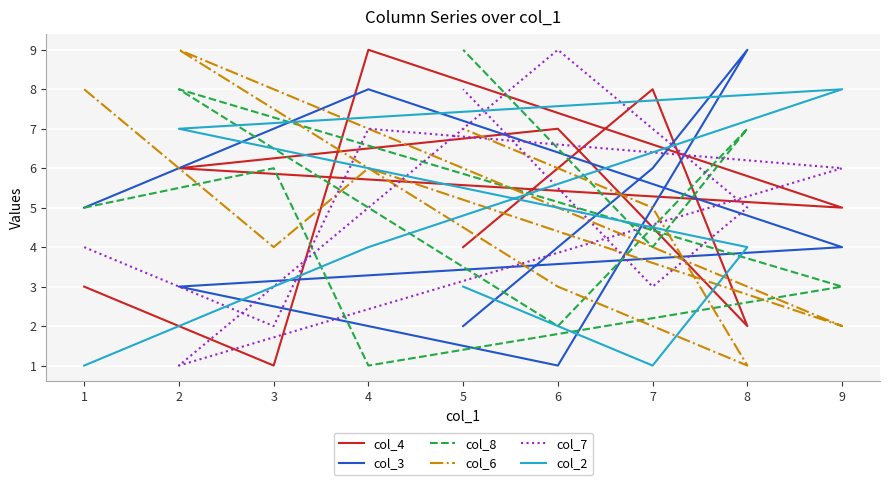

The value of col_6 at 6 is 4. True or false?

False